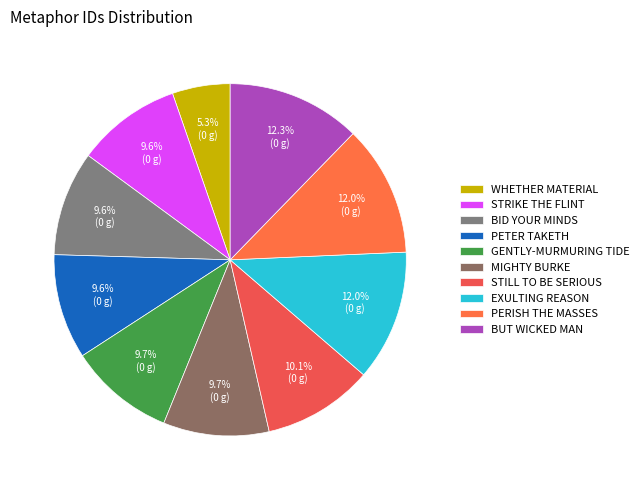

Count the number of slices in the pie.

10